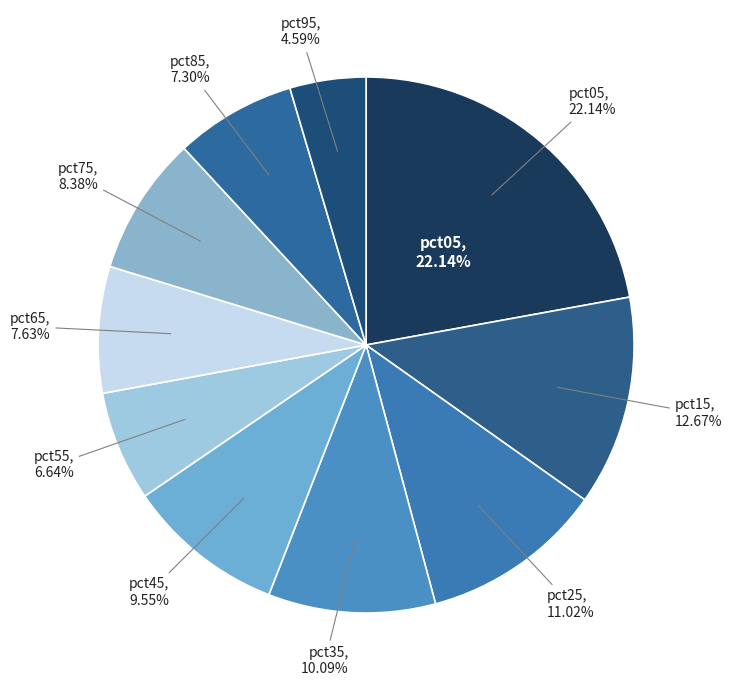

Rank the categories by value from highest to lowest.

pct05, pct15, pct25, pct35, pct45, pct75, pct65, pct85, pct55, pct95